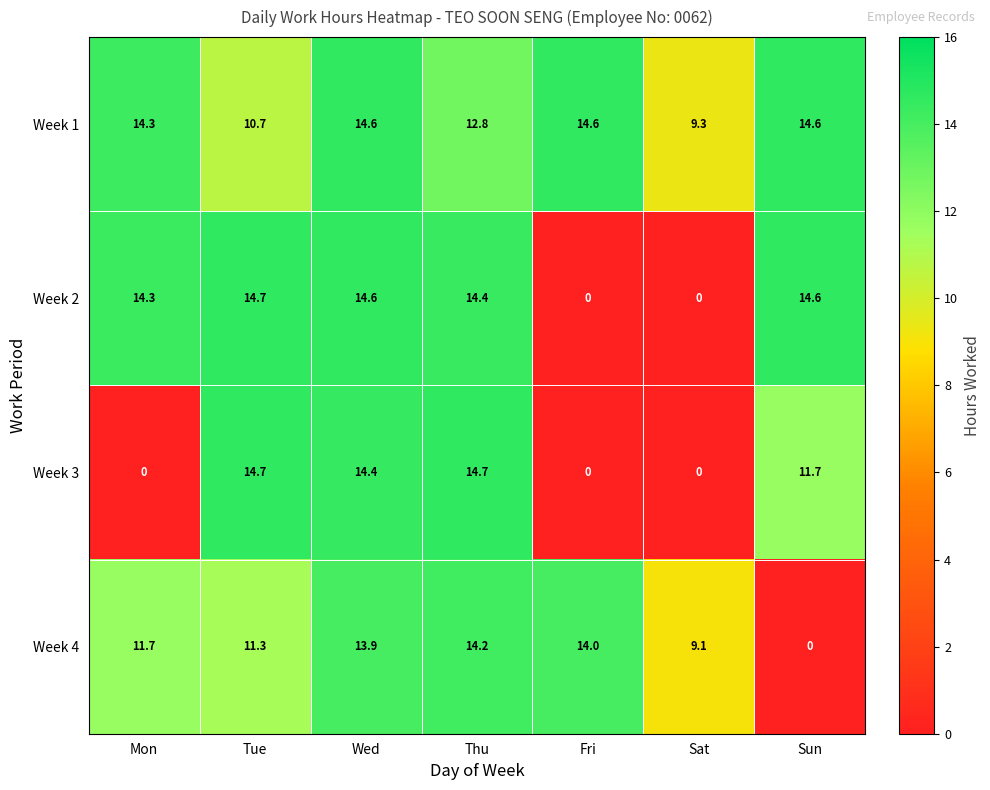

Which series has the largest total across all categories?

Week 1